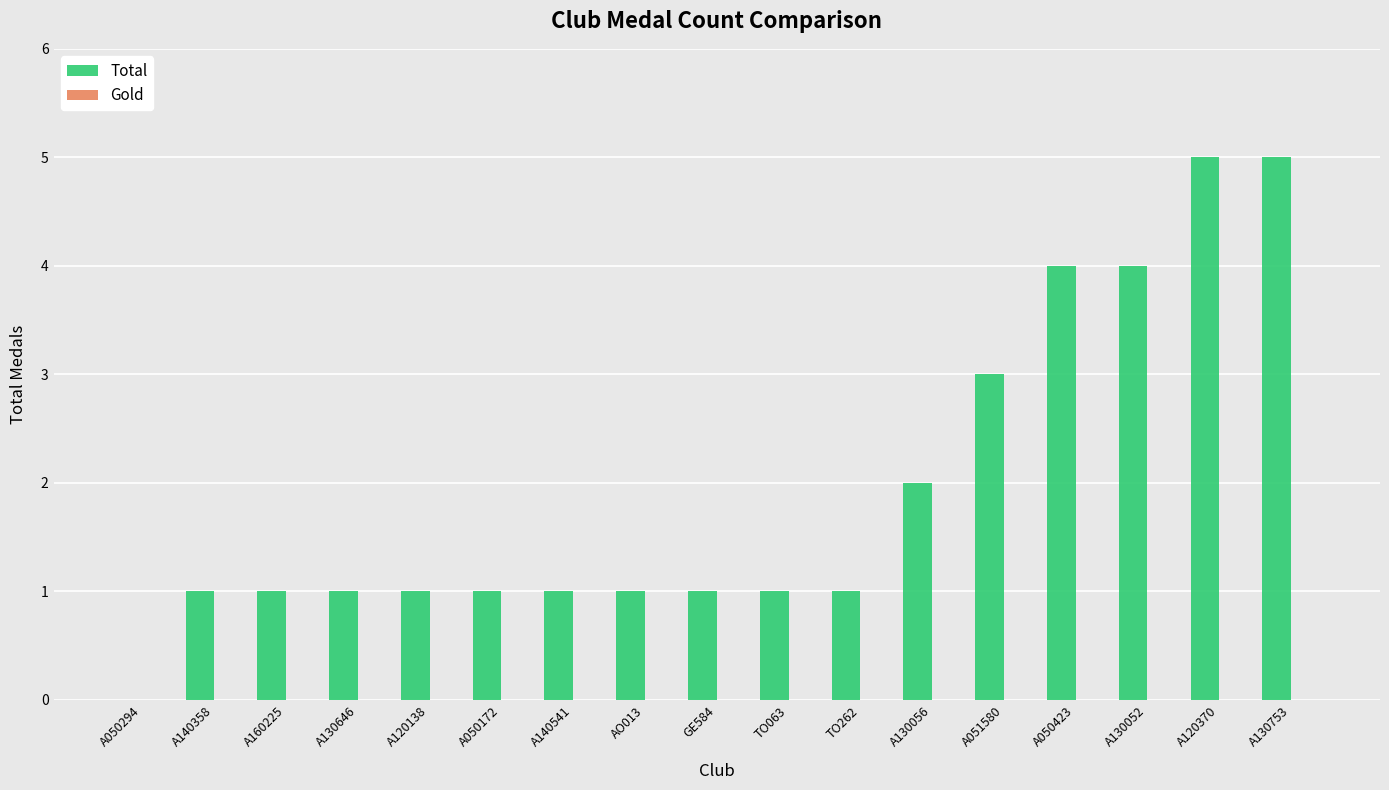

The value at TO063 is 1. True or false?

True